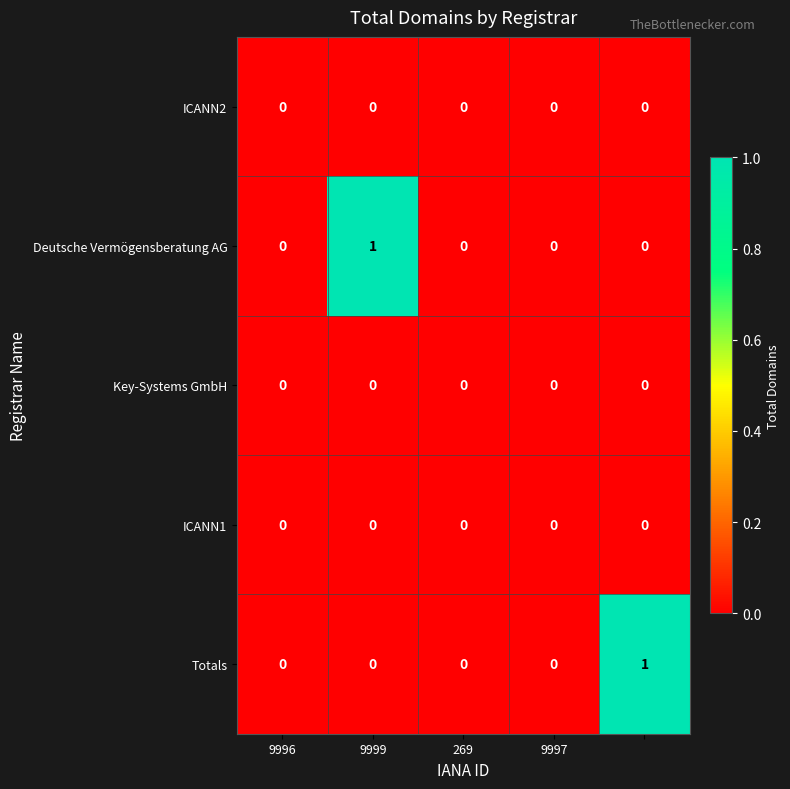

How many values in the Deutsche Vermögensberatung AG series exceed 0?

1